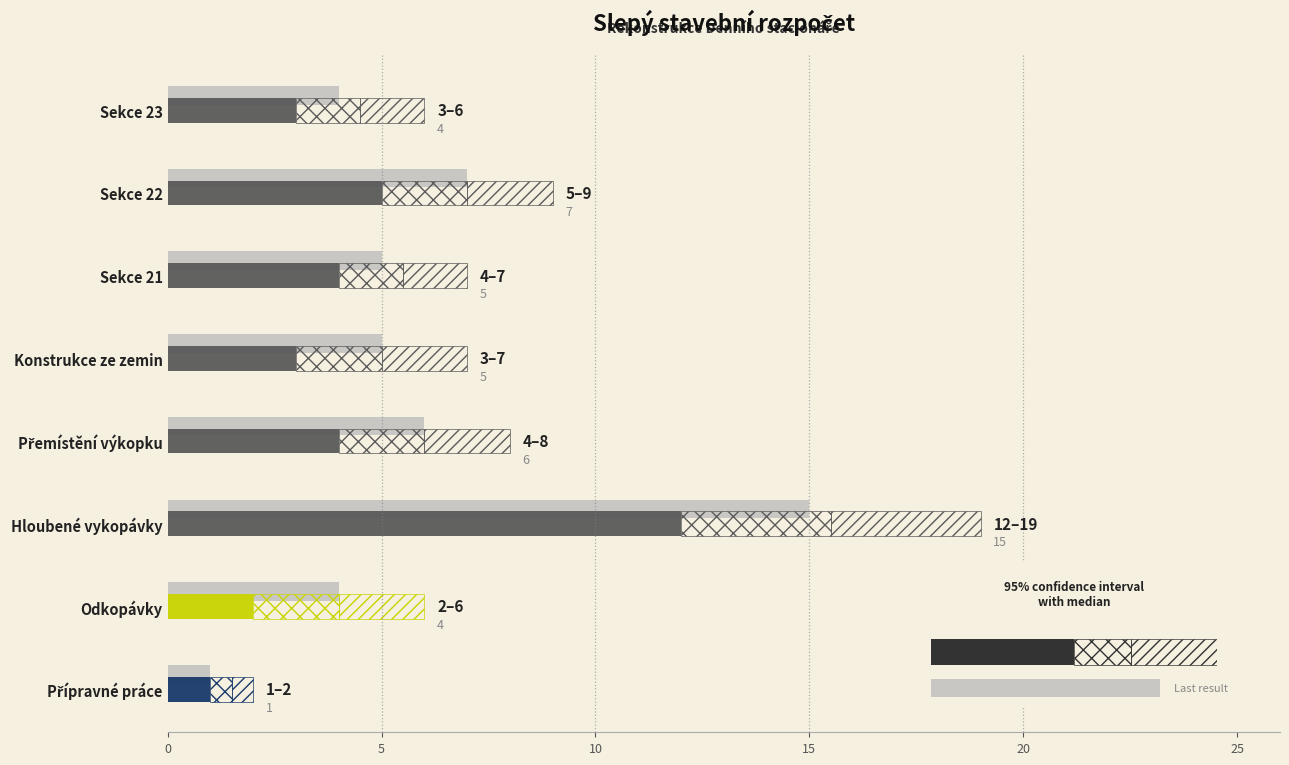

Is the value of 95% CI (cross-hatch) at Konstrukce ze zemin greater than the value of Last result at Sekce 22?

No